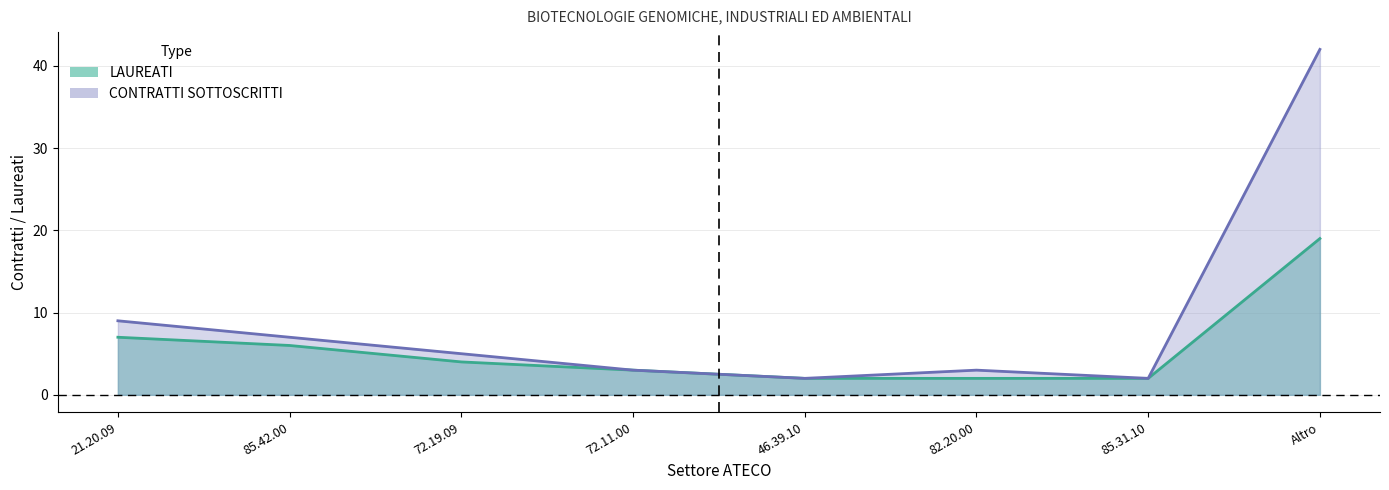

The CONTRATTI SOTTOSCRITTI series shows 1 at 85.31.10. True or false?

False